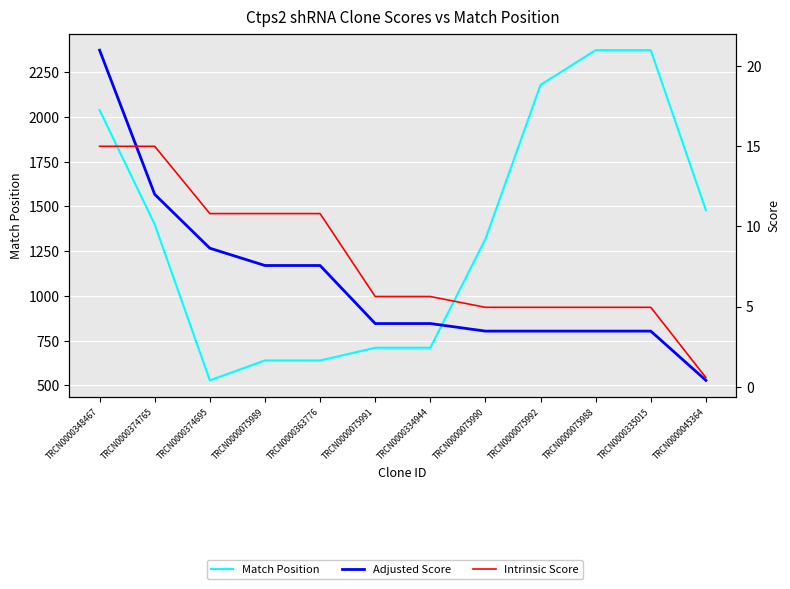

What is the label of the 10th point from the left?

TRCN0000075988